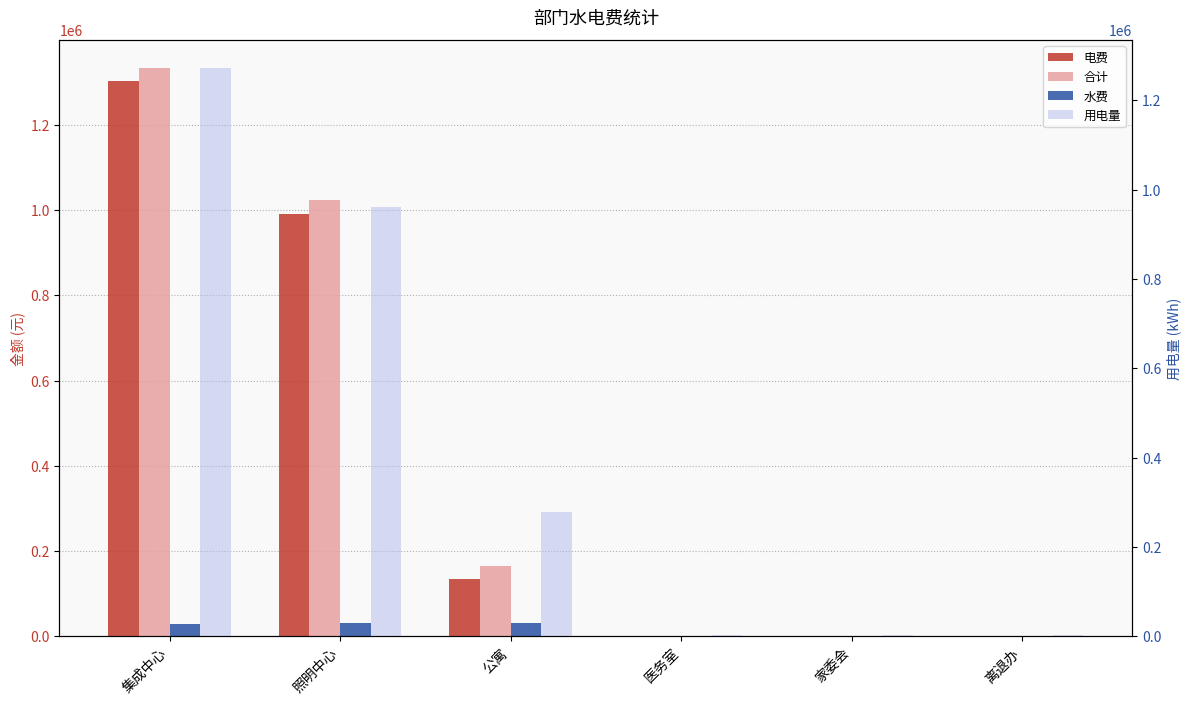

What is the value of the 水费 bar at the 3rd from the left?

30930.0